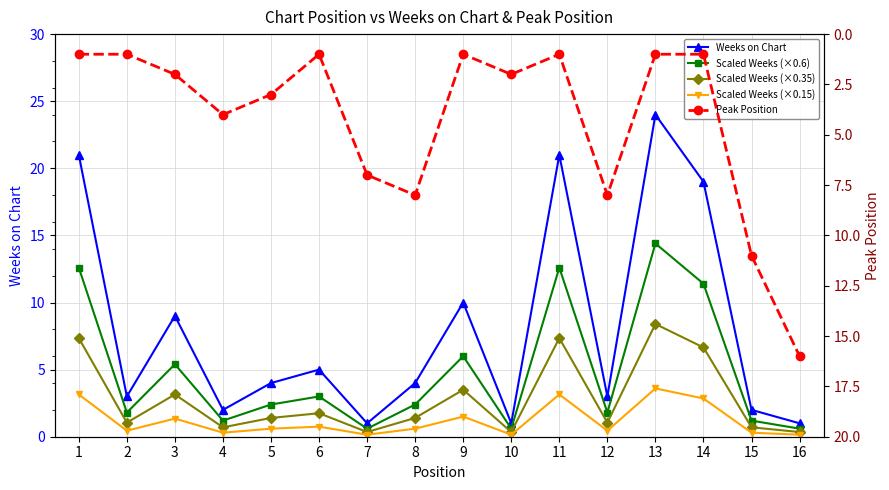

Is it true that Scaled Weeks (×0.6) equals 2.4 at 5?

True